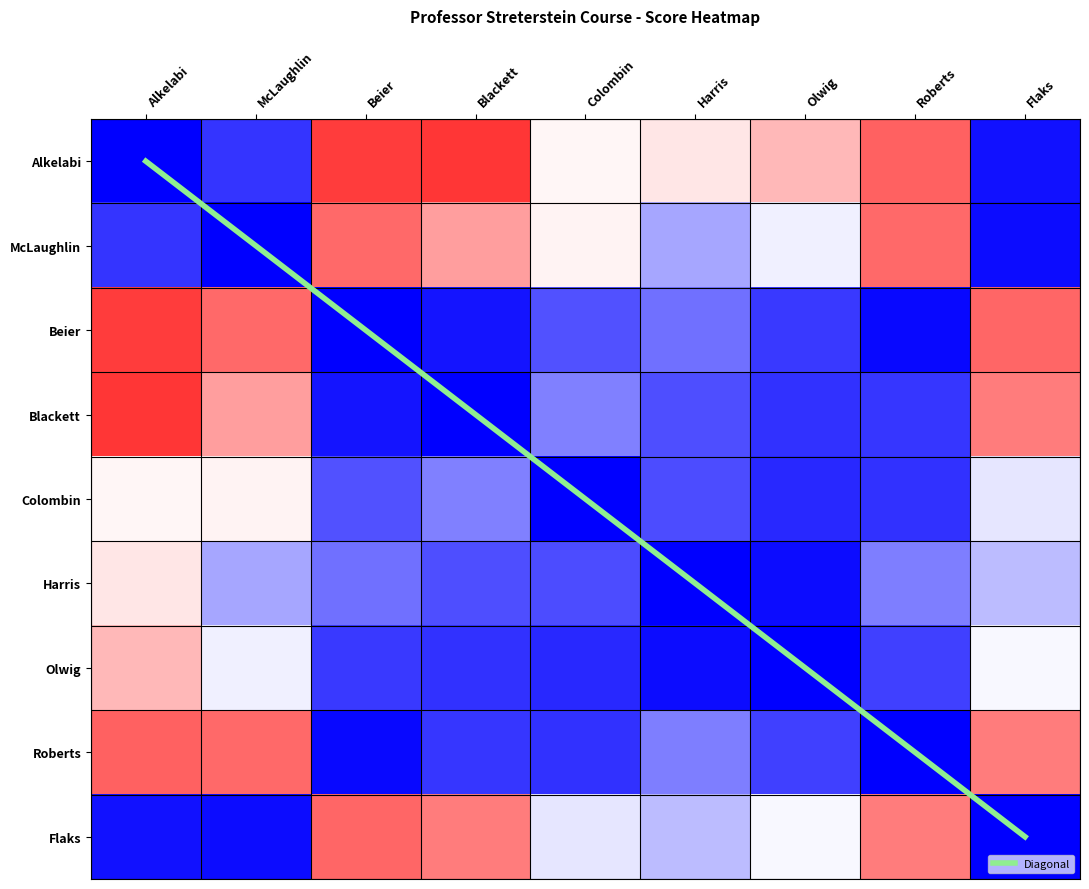

Count the number of categories in the chart.

9